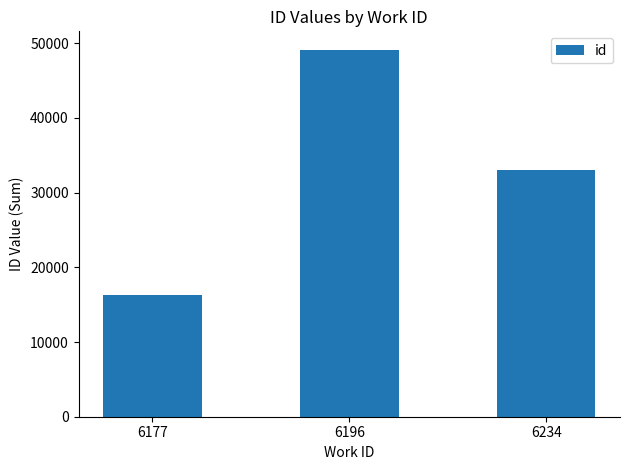

Reading left to right, extract all data points from this chart.

6177=16352	6196=49142	6234=33036